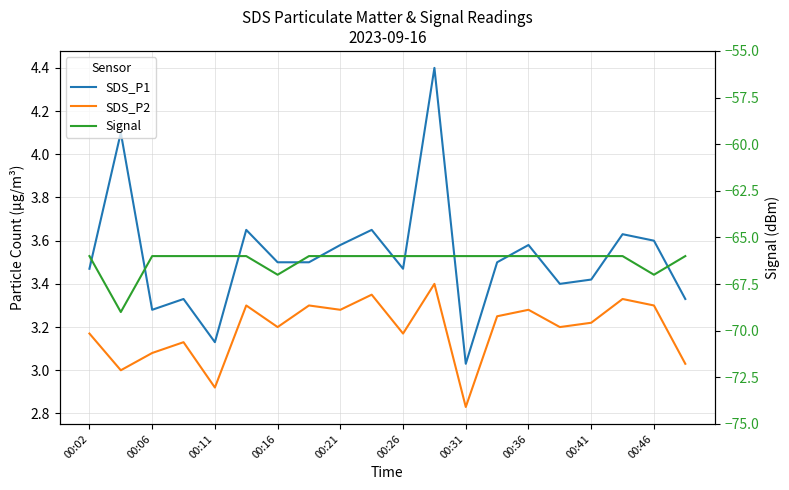

How many lines are shown in the chart?

3